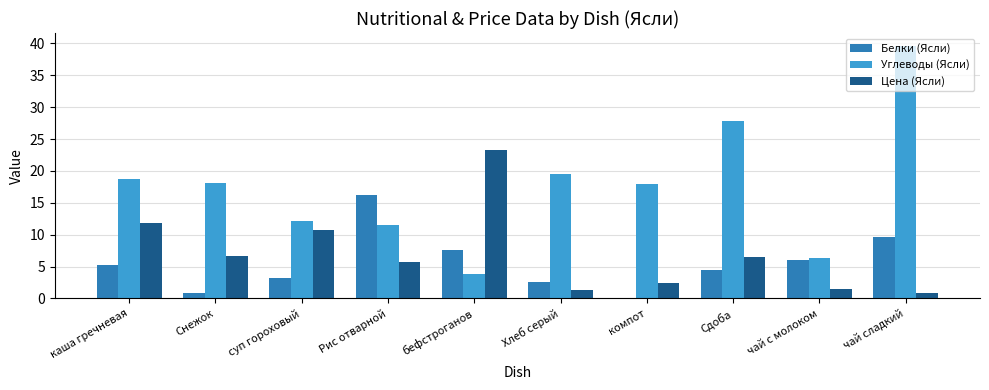

Between Хлеб серый and чай с молоком, which series saw the biggest shift?

Углеводы (Ясли)